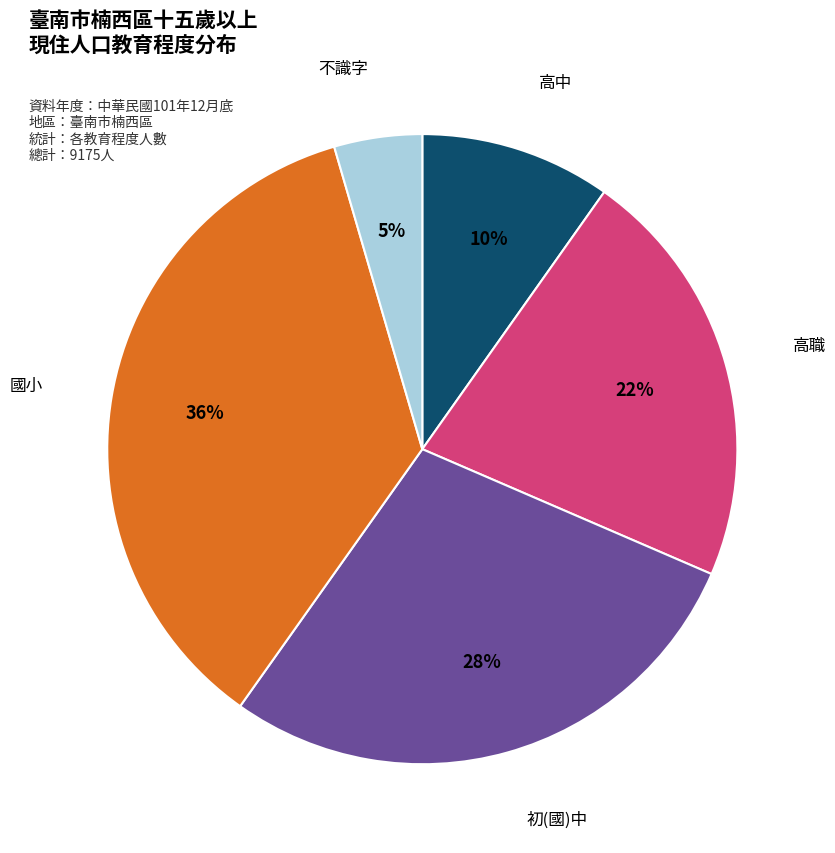

Combined, do 高中 and 高職 account for over 50%?

No